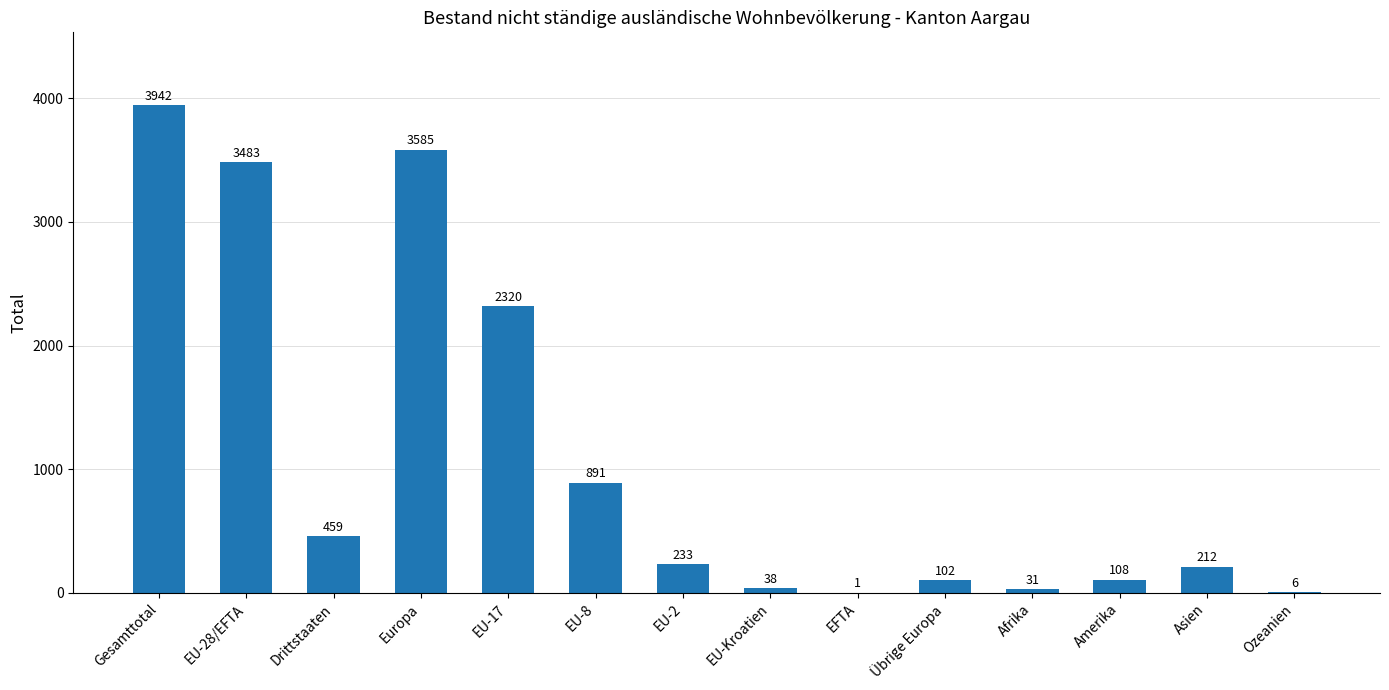

The chart shows a value of 3585 at Europa. True or false?

True